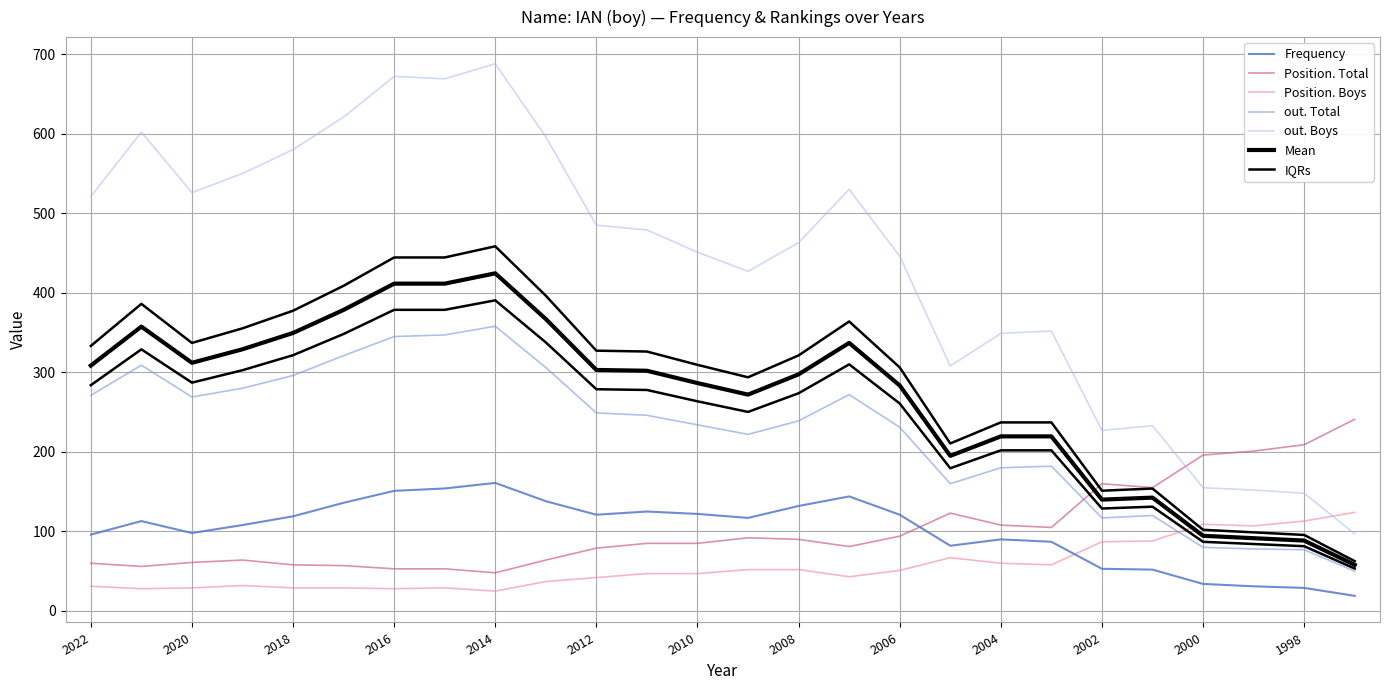

True or false: Position. Total and out. Total cross at least once.

True